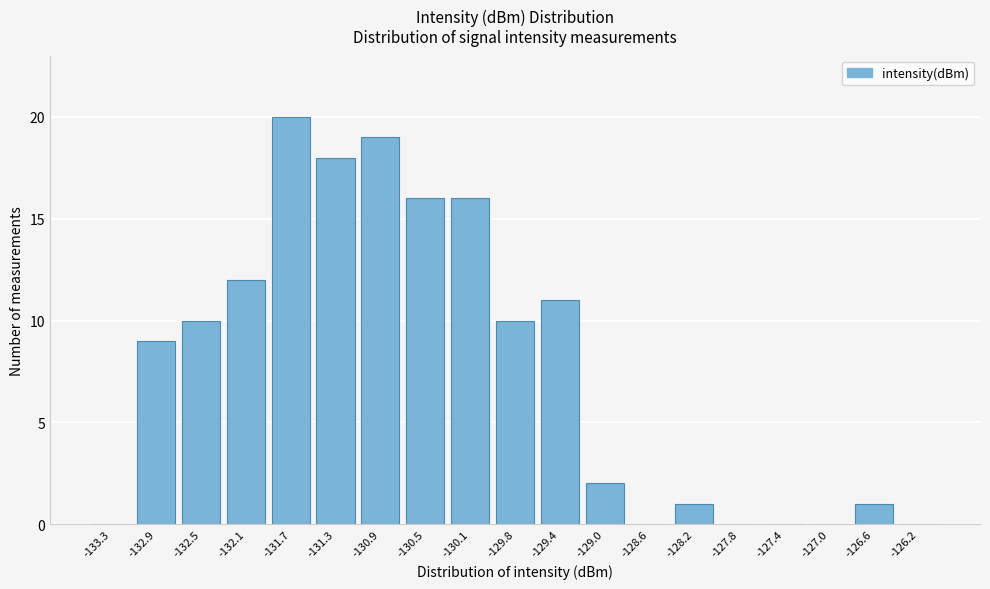

Reading left to right, transcribe all the data shown in this chart.

-133.3=0	-132.9=9	-132.5=10	-132.1=12	-131.7=20	-131.3=18	-130.9=19	-130.5=16	-130.1=16	-129.8=10	-129.4=11	-129.0=2	-128.6=0	-128.2=1	-127.8=0	-127.4=0	-127.0=0	-126.6=1	-126.2=0